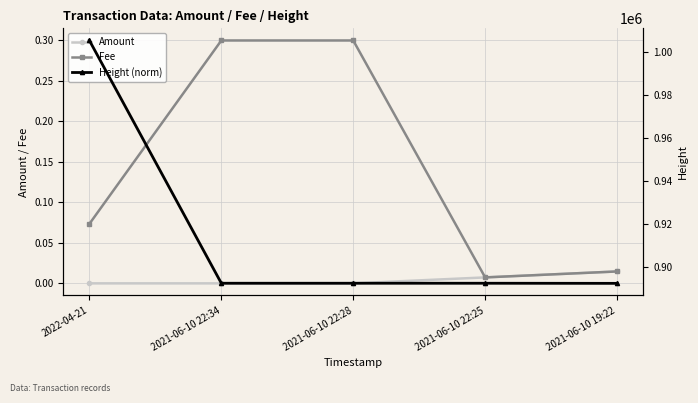

List the labels in order of Fee value, smallest first.

2021-06-10 22:25, 2021-06-10 19:22, 2022-04-21, 2021-06-10 22:34, 2021-06-10 22:28